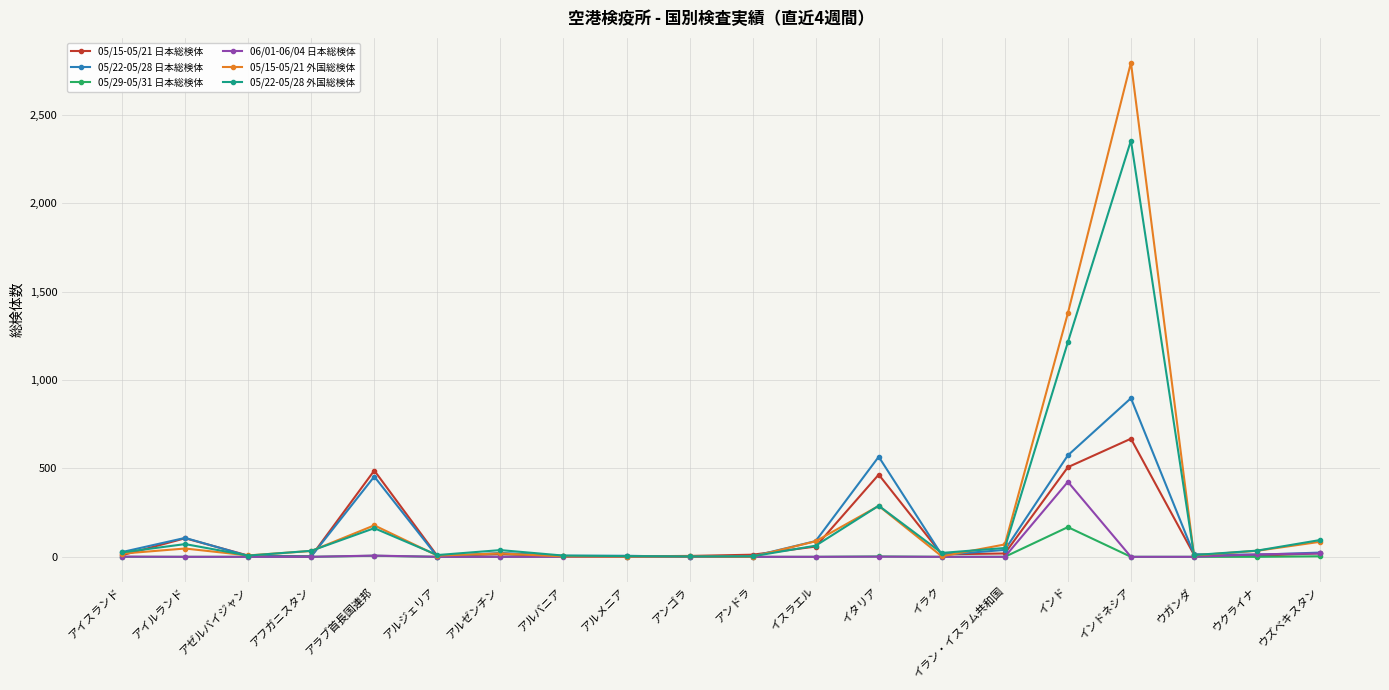

Which category has the highest value in the 05/29-05/31 日本総検体 series?

インド